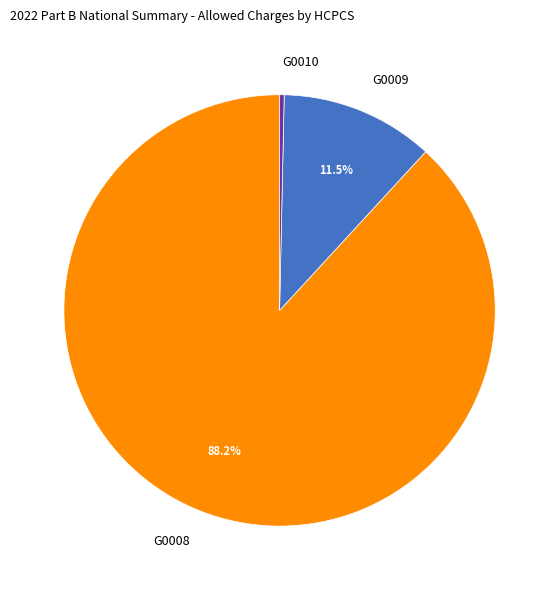

Which slice is the largest?

G0008